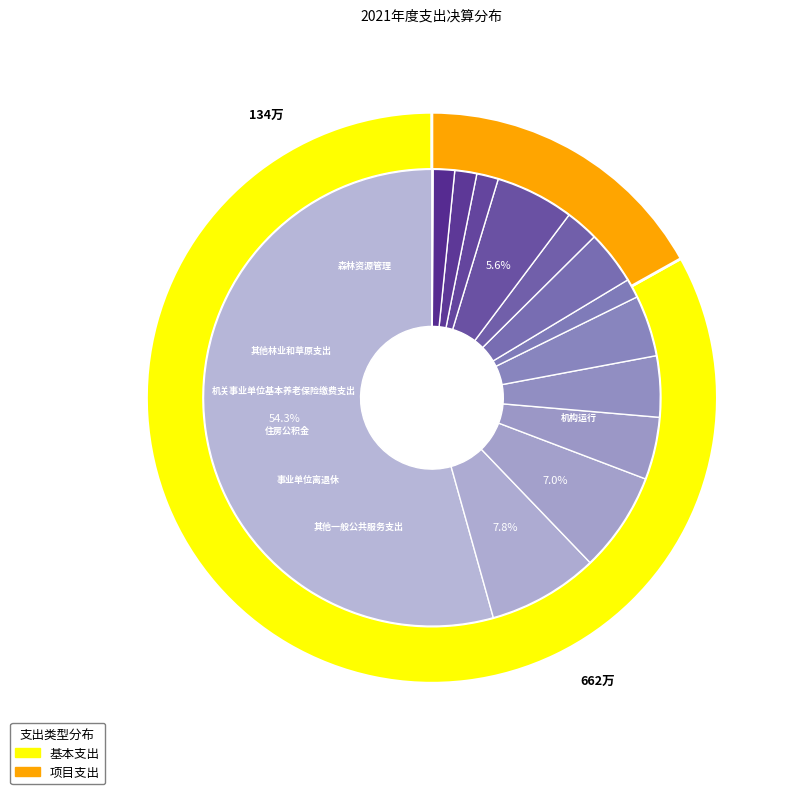

Is there a majority slice in this chart?

Yes